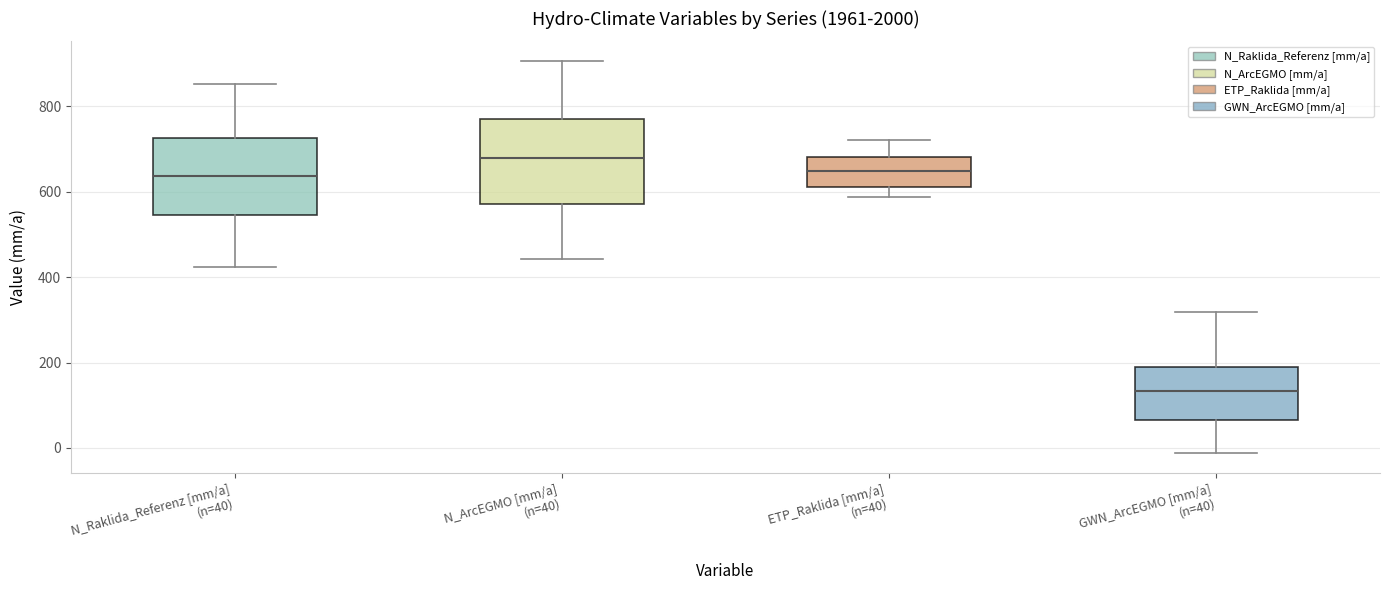

Reading left to right, read every box against the y-axis: the position of its median line, the range the box covers, and the ends of its whiskers. The values are not printed on the chart, so give them approximately, as read against the axis.

N_Raklida_Referenz [mm/a] (n=40): median 640, box 540 to 720, whiskers 420 to 860
N_ArcEGMO [mm/a] (n=40): median 680, box 580 to 780, whiskers 440 to 900
ETP_Raklida [mm/a] (n=40): median 640, box 620 to 680, whiskers 580 to 720
GWN_ArcEGMO [mm/a] (n=40): median 140, box 60 to 180, whiskers -20 to 320